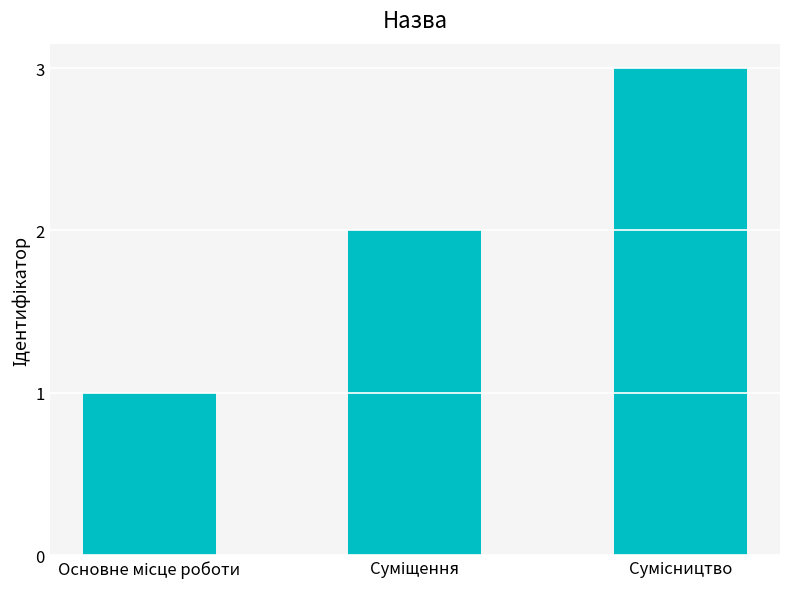

How many data points are less than 2?

1